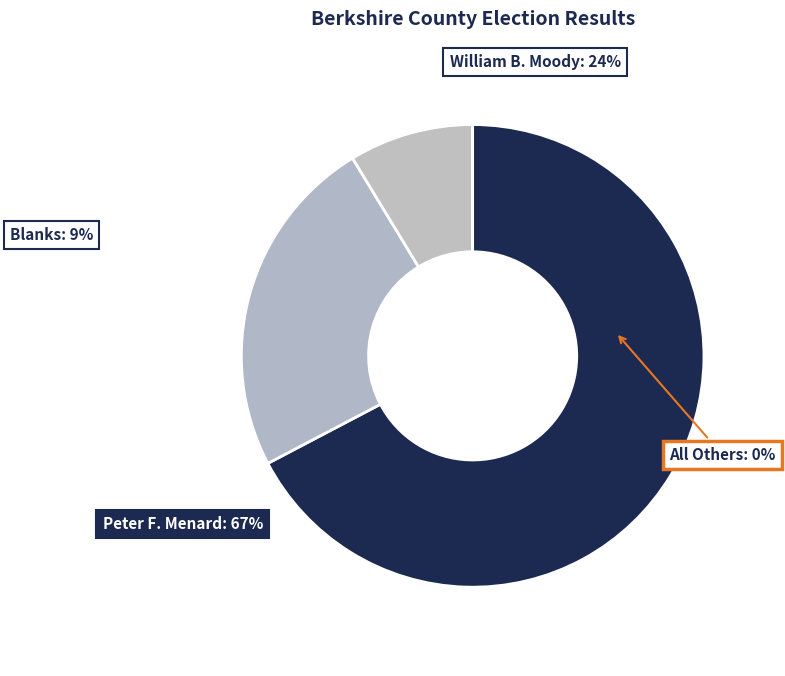

Which category has the smallest portion of the pie?

All Others